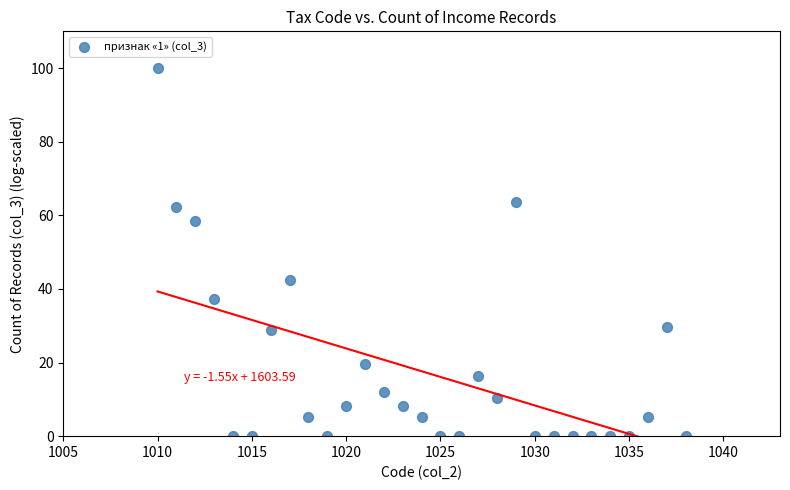

What is the range of Y values (max minus min)?

100.0